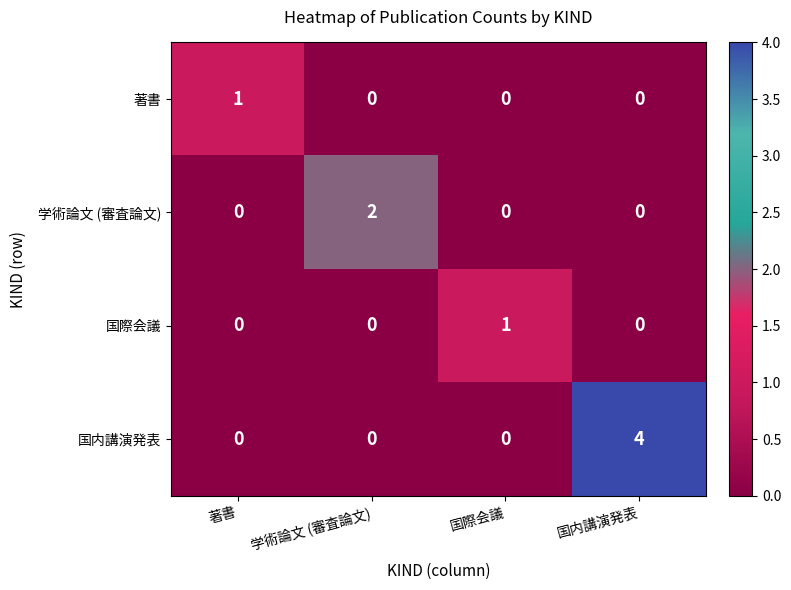

What is the difference between the maximum and minimum values in the 国内講演発表 series?

4